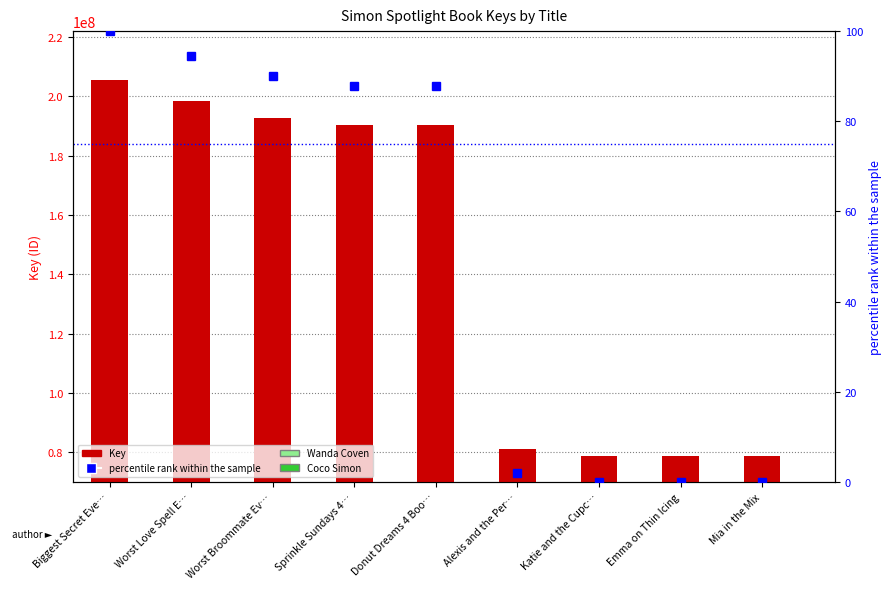

List the labels in order of percentile rank within the sample value, smallest first.

Katie and the Cupc…, Mia in the Mix, Emma on Thin Icing, Alexis and the Per…, Donut Dreams 4 Boo…, Sprinkle Sundays 4…, Worst Broommate Ev…, Worst Love Spell E…, Biggest Secret Eve…